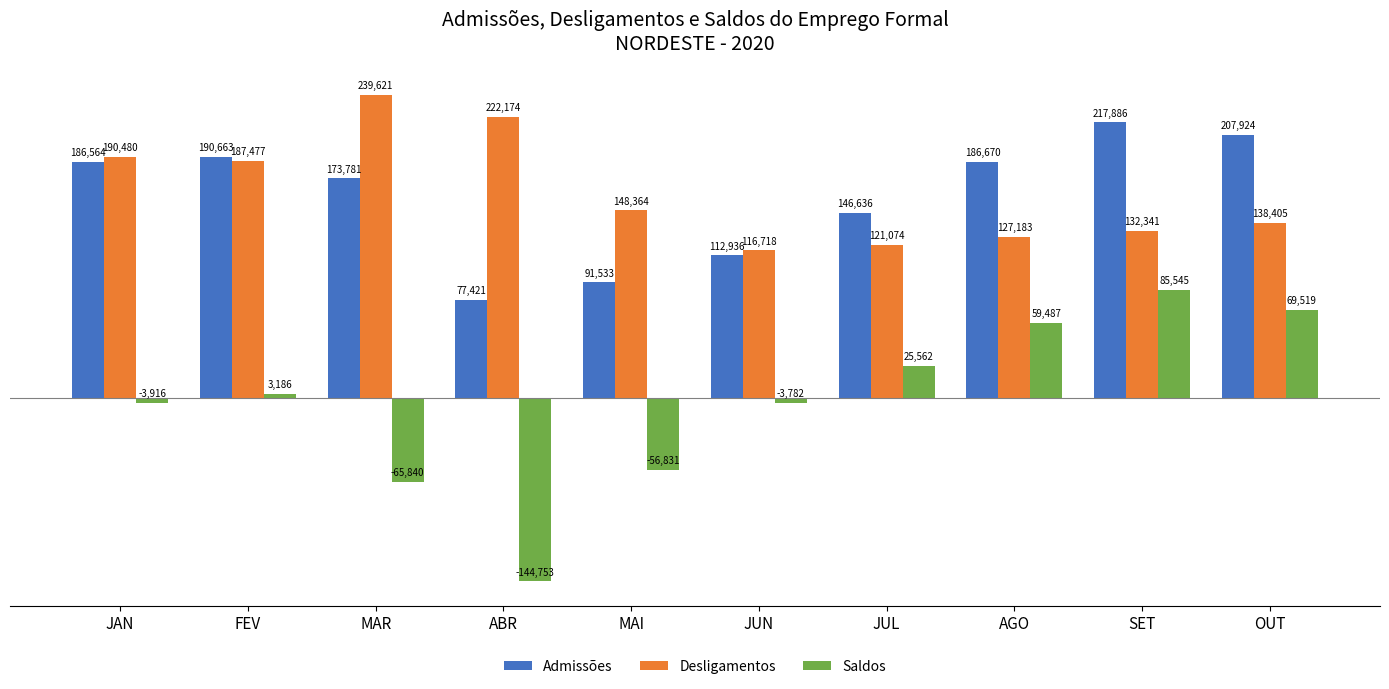

Which series changed the most between JUL and AGO?

Admissões